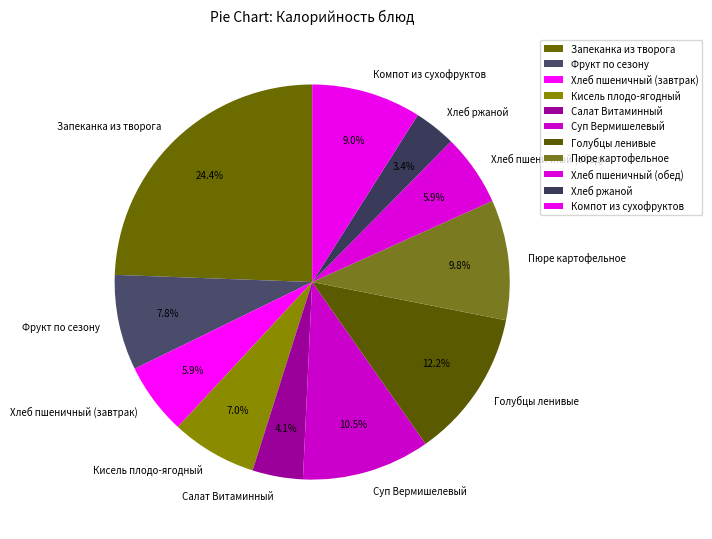

The Фрукт по сезону slice represents 16% of the pie. True or false?

False